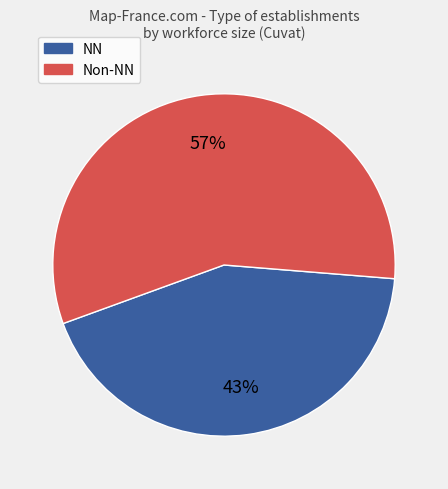

To the nearest percent, what is the difference between the Non-NN and NN slice percentages?

14%